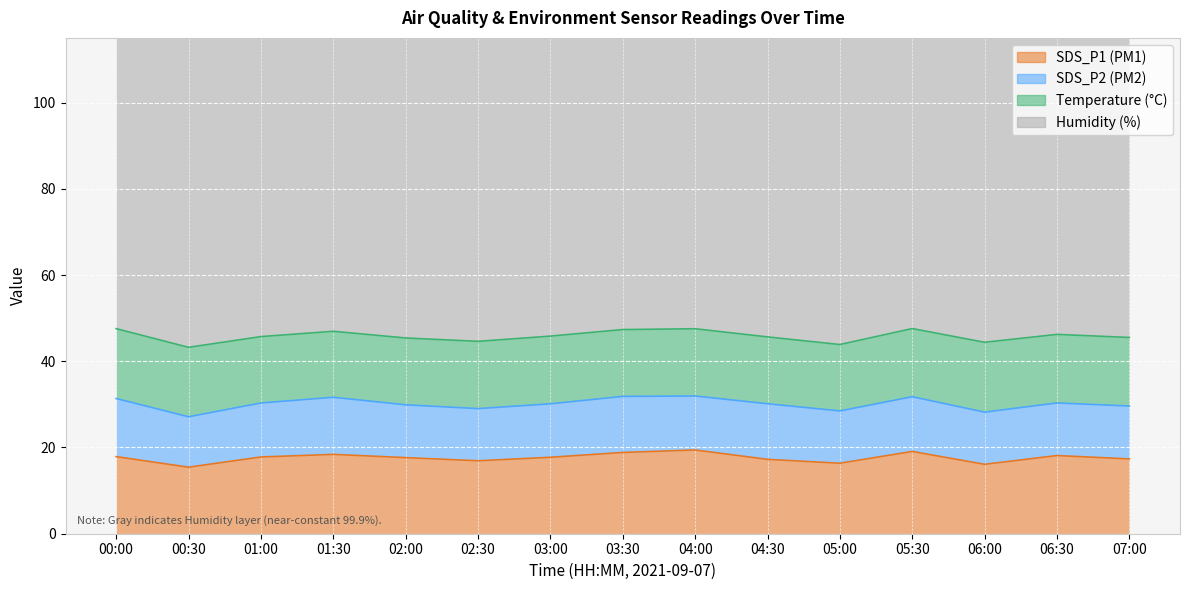

How many data points in SDS_P1 are less than 17?

4